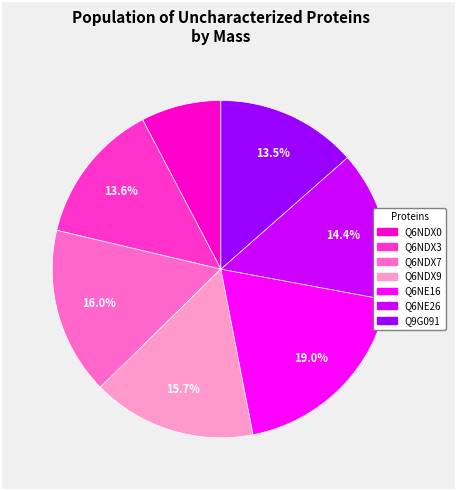

To the nearest percent, what is the difference between the largest and smallest slice percentages?

11%